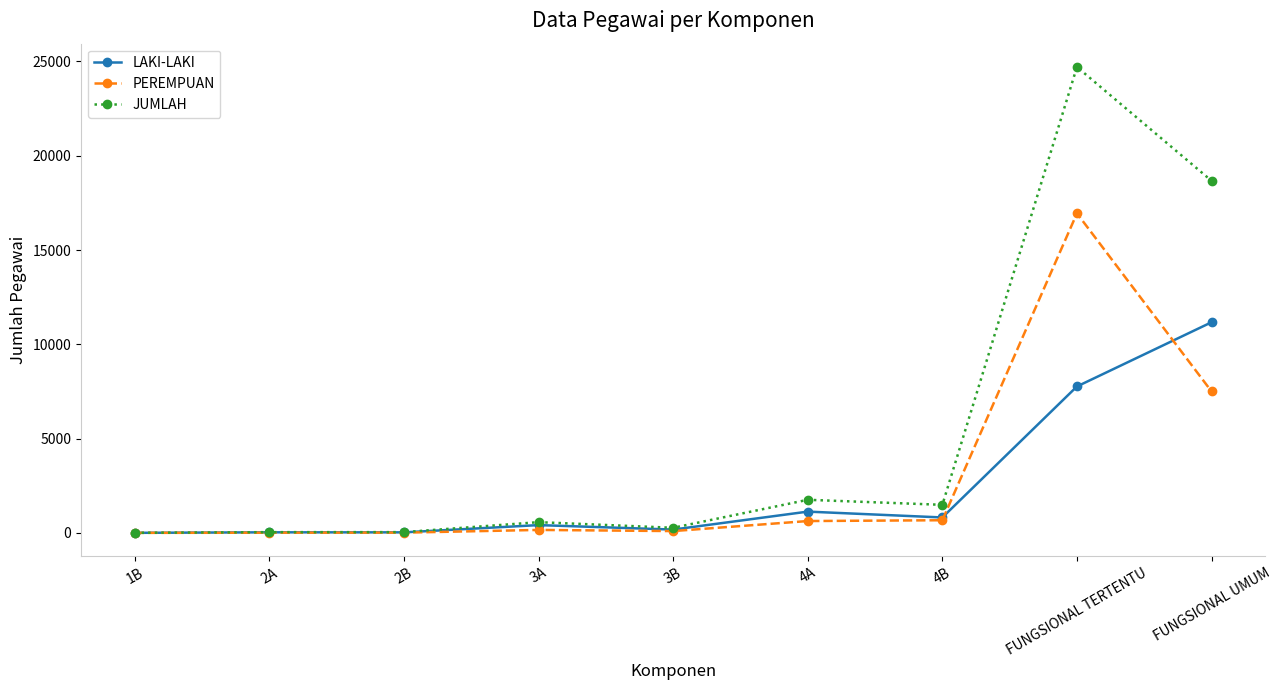

At which label is LAKI-LAKI closest to 5585?

FUNGSIONAL TERTENTU